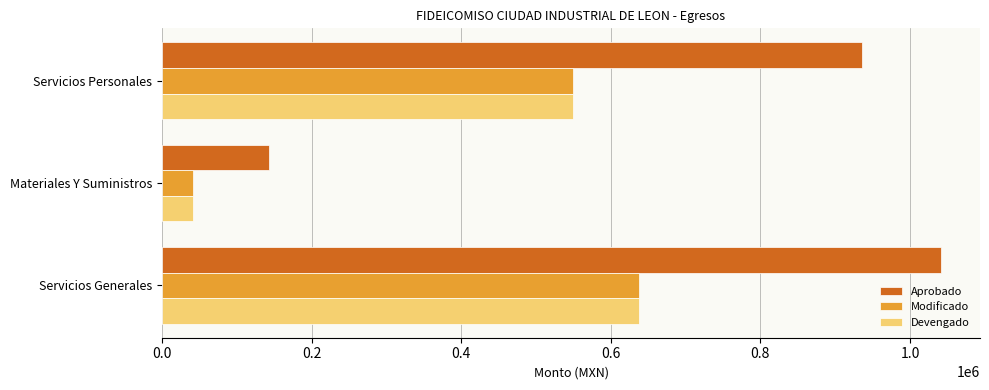

What is the minimum value shown in the chart?

40729.2